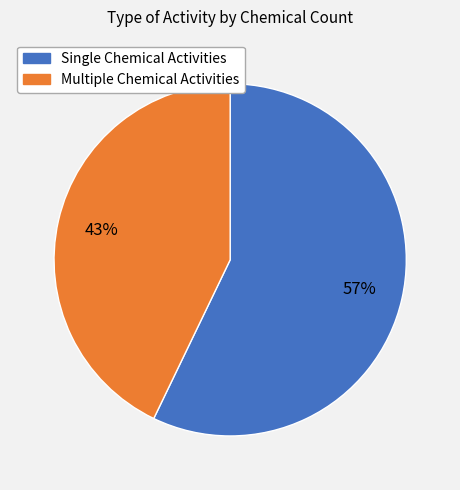

To the nearest percent, what is the difference between the largest and smallest slice percentages?

14%